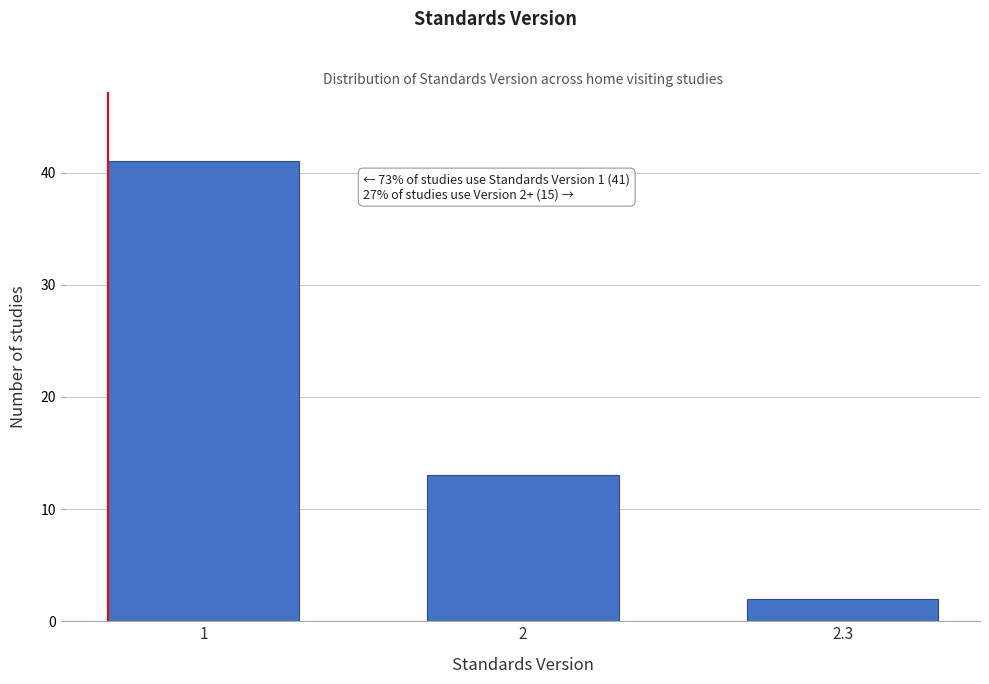

Reading right to left, extract all data points from this chart.

2	13	41